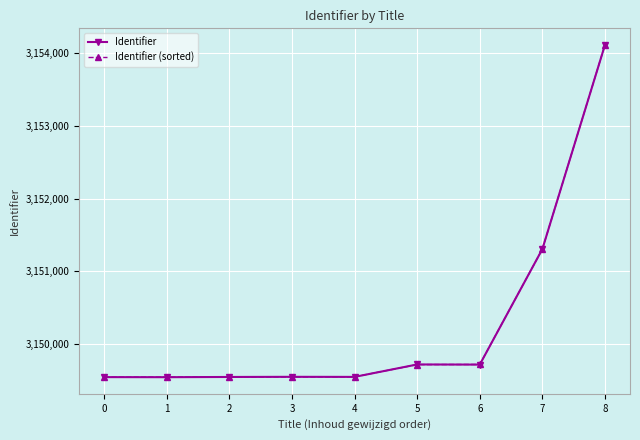

What is the value of the Identifier (sorted) point at the 3rd from the left?

3149547